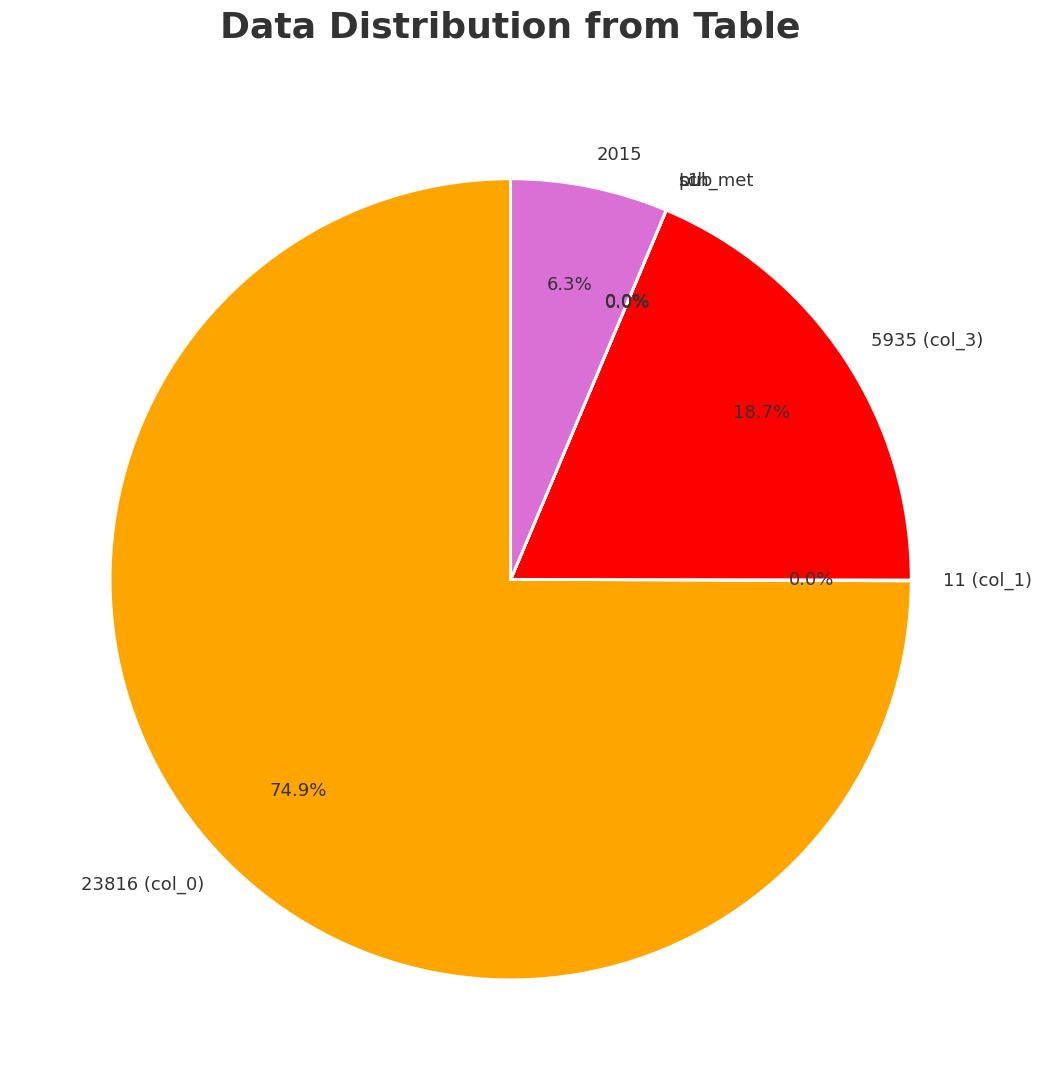

Does any single category account for the majority?

Yes